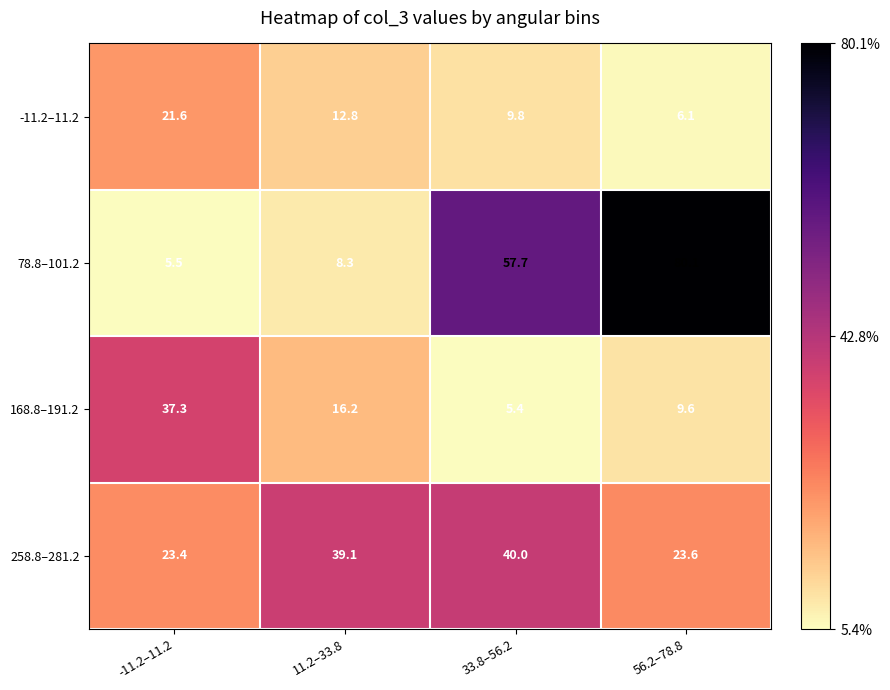

List the series in order of their overall mean, highest first.

78.8–101.2, 258.8–281.2, 168.8–191.2, -11.2–11.2